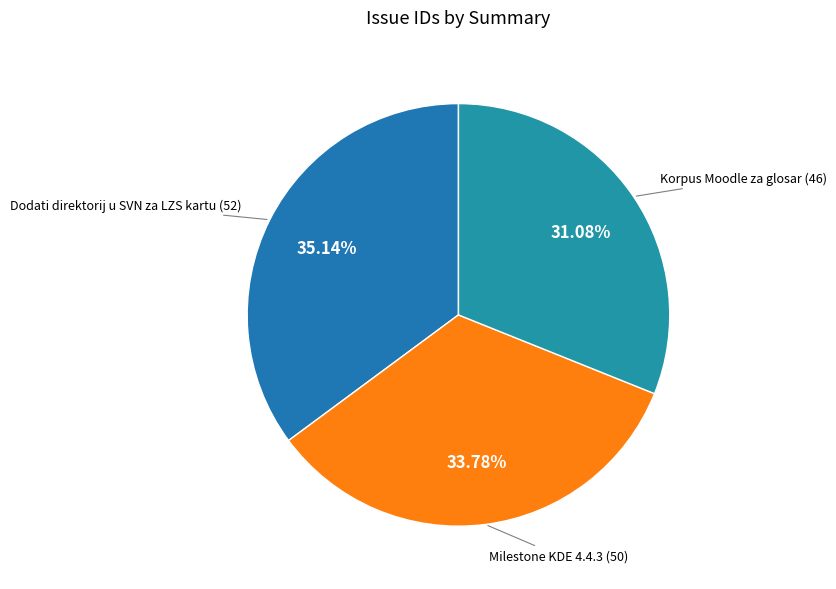

To the nearest percent, what is the difference between the largest and smallest slice percentages?

4%